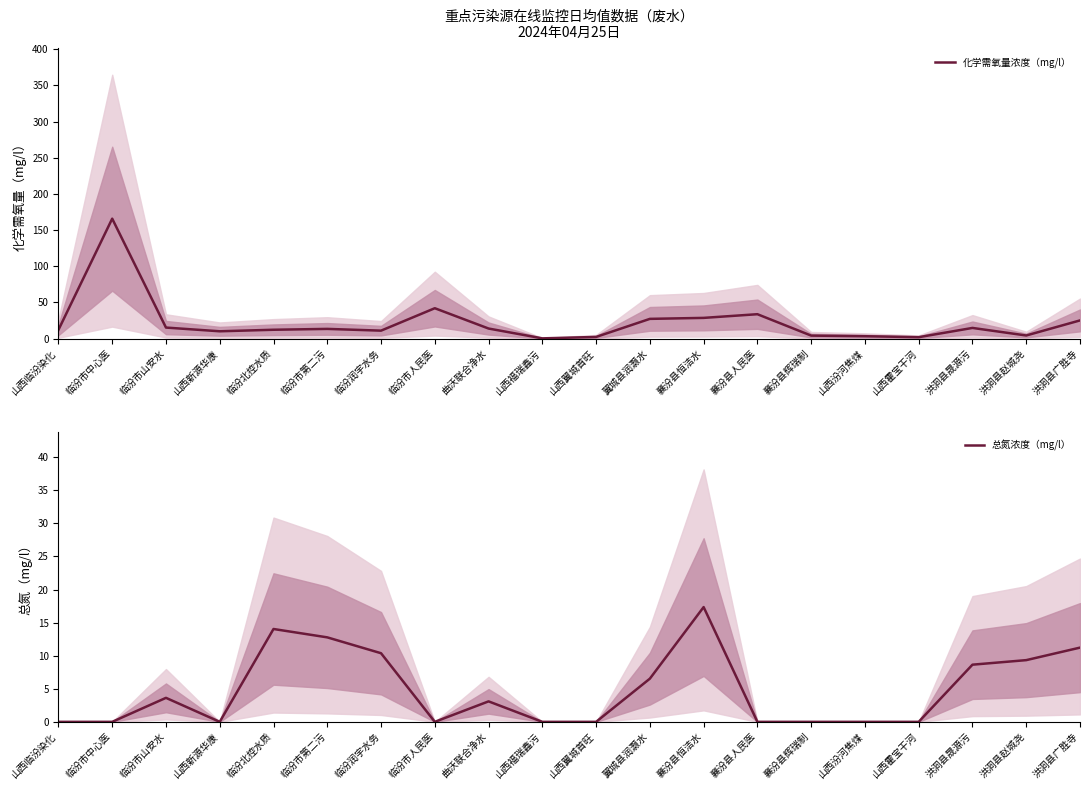

Reading right to left, extract all data points from this chart.

化学需氧量浓度（mg/l）: 25.2	4.4	14.8	2.0	3.3	4.2	33.8	28.7	27.3	2.3	0.4	14.0	42.1	11.0	13.5	12.3	10.2	15.3	165.9	12.1
总氮浓度（mg/l）: 11.2	9.3	8.6	0.0	0.0	0.0	0.0	17.4	6.5	0.0	0.0	3.1	0.0	10.4	12.8	14.0	0.0	3.6	0.0	0.0